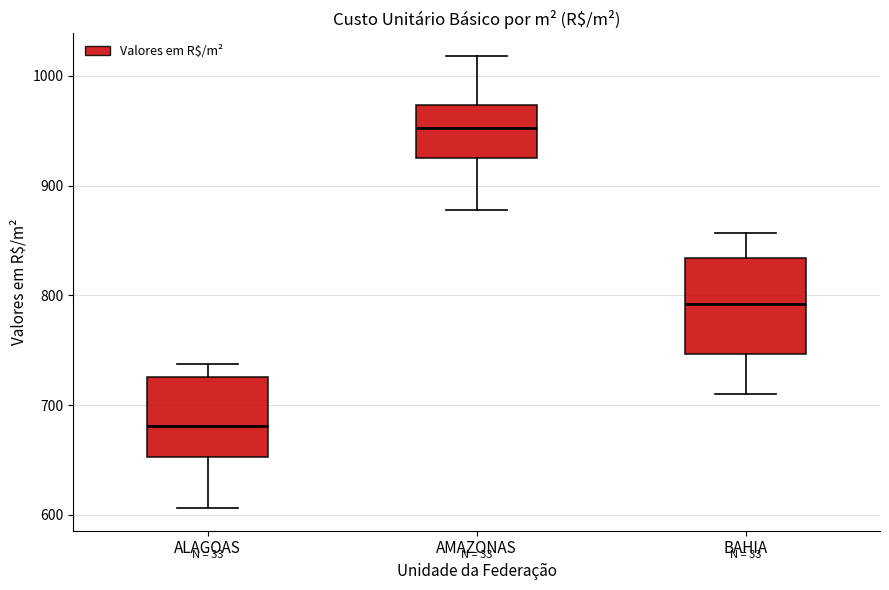

Which box has the lowest median line?

ALAGOAS